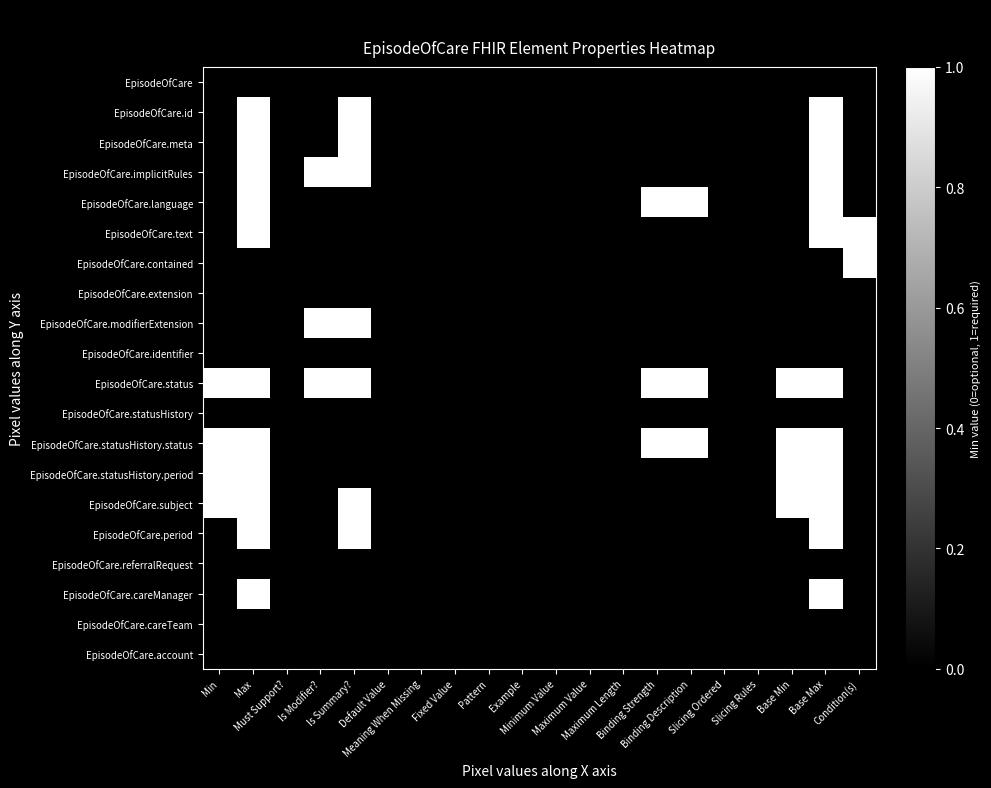

Reading left to right, list all the values displayed in this chart.

EpisodeOfCare: Min=0	Max=0	Must Support?=0	Is Modifier?=0	Is Summary?=0	Default Value=0	Meaning When Missing=0	Fixed Value=0	Pattern=0	Example=0	Minimum Value=0	Maximum Value=0	Maximum Length=0	Binding Strength=0	Binding Description=0	Slicing Ordered=0	Slicing Rules=0	Base Min=0	Base Max=0	Condition(s)=0
EpisodeOfCare.id: Min=0	Max=1	Must Support?=0	Is Modifier?=0	Is Summary?=1	Default Value=0	Meaning When Missing=0	Fixed Value=0	Pattern=0	Example=0	Minimum Value=0	Maximum Value=0	Maximum Length=0	Binding Strength=0	Binding Description=0	Slicing Ordered=0	Slicing Rules=0	Base Min=0	Base Max=1	Condition(s)=0
EpisodeOfCare.meta: Min=0	Max=1	Must Support?=0	Is Modifier?=0	Is Summary?=1	Default Value=0	Meaning When Missing=0	Fixed Value=0	Pattern=0	Example=0	Minimum Value=0	Maximum Value=0	Maximum Length=0	Binding Strength=0	Binding Description=0	Slicing Ordered=0	Slicing Rules=0	Base Min=0	Base Max=1	Condition(s)=0
EpisodeOfCare.implicitRules: Min=0	Max=1	Must Support?=0	Is Modifier?=1	Is Summary?=1	Default Value=0	Meaning When Missing=0	Fixed Value=0	Pattern=0	Example=0	Minimum Value=0	Maximum Value=0	Maximum Length=0	Binding Strength=0	Binding Description=0	Slicing Ordered=0	Slicing Rules=0	Base Min=0	Base Max=1	Condition(s)=0
EpisodeOfCare.language: Min=0	Max=1	Must Support?=0	Is Modifier?=0	Is Summary?=0	Default Value=0	Meaning When Missing=0	Fixed Value=0	Pattern=0	Example=0	Minimum Value=0	Maximum Value=0	Maximum Length=0	Binding Strength=1	Binding Description=1	Slicing Ordered=0	Slicing Rules=0	Base Min=0	Base Max=1	Condition(s)=0
EpisodeOfCare.text: Min=0	Max=1	Must Support?=0	Is Modifier?=0	Is Summary?=0	Default Value=0	Meaning When Missing=0	Fixed Value=0	Pattern=0	Example=0	Minimum Value=0	Maximum Value=0	Maximum Length=0	Binding Strength=0	Binding Description=0	Slicing Ordered=0	Slicing Rules=0	Base Min=0	Base Max=1	Condition(s)=1
EpisodeOfCare.contained: Min=0	Max=0	Must Support?=0	Is Modifier?=0	Is Summary?=0	Default Value=0	Meaning When Missing=0	Fixed Value=0	Pattern=0	Example=0	Minimum Value=0	Maximum Value=0	Maximum Length=0	Binding Strength=0	Binding Description=0	Slicing Ordered=0	Slicing Rules=0	Base Min=0	Base Max=0	Condition(s)=1
EpisodeOfCare.extension: Min=0	Max=0	Must Support?=0	Is Modifier?=0	Is Summary?=0	Default Value=0	Meaning When Missing=0	Fixed Value=0	Pattern=0	Example=0	Minimum Value=0	Maximum Value=0	Maximum Length=0	Binding Strength=0	Binding Description=0	Slicing Ordered=0	Slicing Rules=0	Base Min=0	Base Max=0	Condition(s)=0
EpisodeOfCare.modifierExtension: Min=0	Max=0	Must Support?=0	Is Modifier?=1	Is Summary?=1	Default Value=0	Meaning When Missing=0	Fixed Value=0	Pattern=0	Example=0	Minimum Value=0	Maximum Value=0	Maximum Length=0	Binding Strength=0	Binding Description=0	Slicing Ordered=0	Slicing Rules=0	Base Min=0	Base Max=0	Condition(s)=0
EpisodeOfCare.identifier: Min=0	Max=0	Must Support?=0	Is Modifier?=0	Is Summary?=0	Default Value=0	Meaning When Missing=0	Fixed Value=0	Pattern=0	Example=0	Minimum Value=0	Maximum Value=0	Maximum Length=0	Binding Strength=0	Binding Description=0	Slicing Ordered=0	Slicing Rules=0	Base Min=0	Base Max=0	Condition(s)=0
EpisodeOfCare.status: Min=1	Max=1	Must Support?=0	Is Modifier?=1	Is Summary?=1	Default Value=0	Meaning When Missing=0	Fixed Value=0	Pattern=0	Example=0	Minimum Value=0	Maximum Value=0	Maximum Length=0	Binding Strength=1	Binding Description=1	Slicing Ordered=0	Slicing Rules=0	Base Min=1	Base Max=1	Condition(s)=0
EpisodeOfCare.statusHistory: Min=0	Max=0	Must Support?=0	Is Modifier?=0	Is Summary?=0	Default Value=0	Meaning When Missing=0	Fixed Value=0	Pattern=0	Example=0	Minimum Value=0	Maximum Value=0	Maximum Length=0	Binding Strength=0	Binding Description=0	Slicing Ordered=0	Slicing Rules=0	Base Min=0	Base Max=0	Condition(s)=0
EpisodeOfCare.statusHistory.status: Min=1	Max=1	Must Support?=0	Is Modifier?=0	Is Summary?=0	Default Value=0	Meaning When Missing=0	Fixed Value=0	Pattern=0	Example=0	Minimum Value=0	Maximum Value=0	Maximum Length=0	Binding Strength=1	Binding Description=1	Slicing Ordered=0	Slicing Rules=0	Base Min=1	Base Max=1	Condition(s)=0
EpisodeOfCare.statusHistory.period: Min=1	Max=1	Must Support?=0	Is Modifier?=0	Is Summary?=0	Default Value=0	Meaning When Missing=0	Fixed Value=0	Pattern=0	Example=0	Minimum Value=0	Maximum Value=0	Maximum Length=0	Binding Strength=0	Binding Description=0	Slicing Ordered=0	Slicing Rules=0	Base Min=1	Base Max=1	Condition(s)=0
EpisodeOfCare.subject: Min=1	Max=1	Must Support?=0	Is Modifier?=0	Is Summary?=1	Default Value=0	Meaning When Missing=0	Fixed Value=0	Pattern=0	Example=0	Minimum Value=0	Maximum Value=0	Maximum Length=0	Binding Strength=0	Binding Description=0	Slicing Ordered=0	Slicing Rules=0	Base Min=1	Base Max=1	Condition(s)=0
EpisodeOfCare.period: Min=0	Max=1	Must Support?=0	Is Modifier?=0	Is Summary?=1	Default Value=0	Meaning When Missing=0	Fixed Value=0	Pattern=0	Example=0	Minimum Value=0	Maximum Value=0	Maximum Length=0	Binding Strength=0	Binding Description=0	Slicing Ordered=0	Slicing Rules=0	Base Min=0	Base Max=1	Condition(s)=0
EpisodeOfCare.referralRequest: Min=0	Max=0	Must Support?=0	Is Modifier?=0	Is Summary?=0	Default Value=0	Meaning When Missing=0	Fixed Value=0	Pattern=0	Example=0	Minimum Value=0	Maximum Value=0	Maximum Length=0	Binding Strength=0	Binding Description=0	Slicing Ordered=0	Slicing Rules=0	Base Min=0	Base Max=0	Condition(s)=0
EpisodeOfCare.careManager: Min=0	Max=1	Must Support?=0	Is Modifier?=0	Is Summary?=0	Default Value=0	Meaning When Missing=0	Fixed Value=0	Pattern=0	Example=0	Minimum Value=0	Maximum Value=0	Maximum Length=0	Binding Strength=0	Binding Description=0	Slicing Ordered=0	Slicing Rules=0	Base Min=0	Base Max=1	Condition(s)=0
EpisodeOfCare.careTeam: Min=0	Max=0	Must Support?=0	Is Modifier?=0	Is Summary?=0	Default Value=0	Meaning When Missing=0	Fixed Value=0	Pattern=0	Example=0	Minimum Value=0	Maximum Value=0	Maximum Length=0	Binding Strength=0	Binding Description=0	Slicing Ordered=0	Slicing Rules=0	Base Min=0	Base Max=0	Condition(s)=0
EpisodeOfCare.account: Min=0	Max=0	Must Support?=0	Is Modifier?=0	Is Summary?=0	Default Value=0	Meaning When Missing=0	Fixed Value=0	Pattern=0	Example=0	Minimum Value=0	Maximum Value=0	Maximum Length=0	Binding Strength=0	Binding Description=0	Slicing Ordered=0	Slicing Rules=0	Base Min=0	Base Max=0	Condition(s)=0